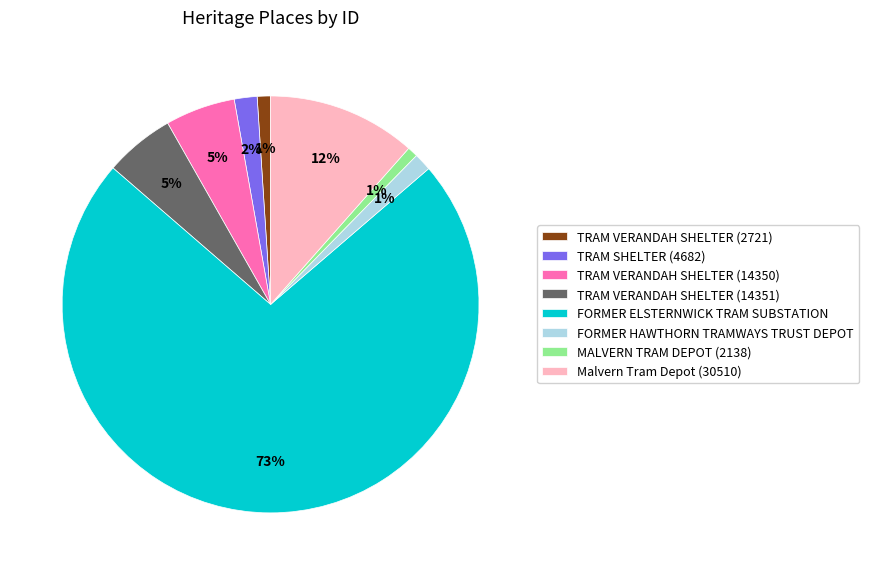

To the nearest percent, what percentage of the pie is FORMER ELSTERNWICK TRAM SUBSTATION?

73%